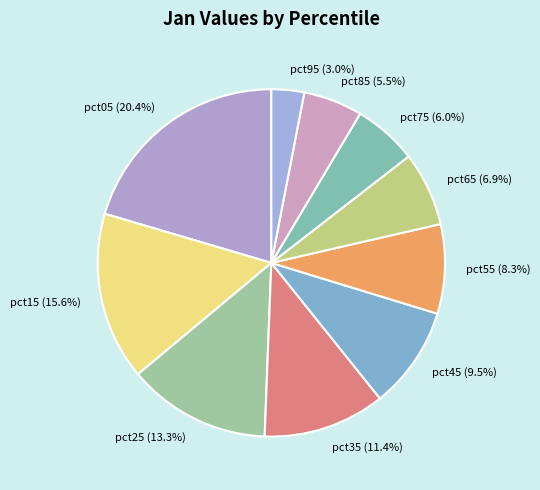

What is the largest slice in the pie chart?

pct05